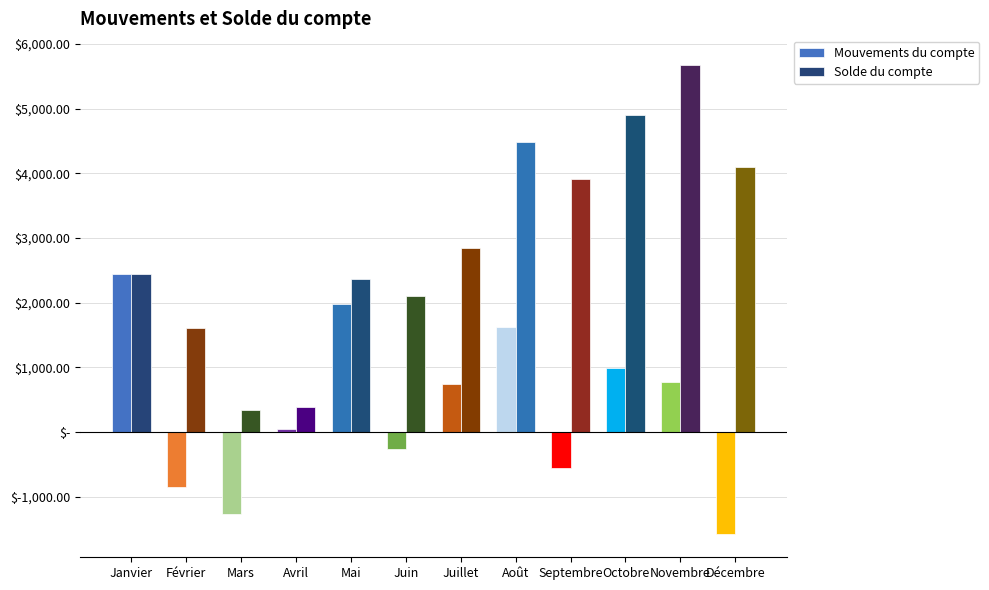

Between Février and Avril, which series saw the biggest shift?

Solde du compte